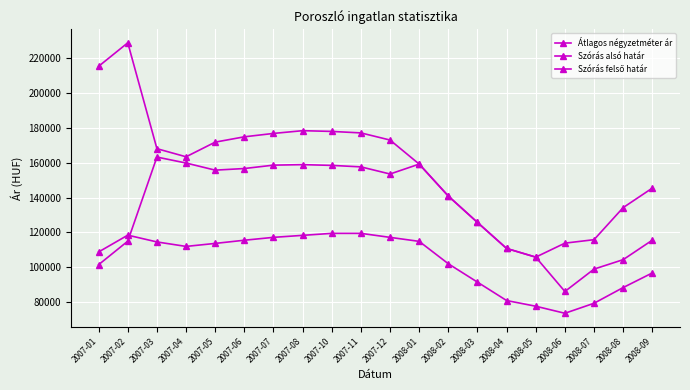

How many interior local valleys does the Szórás alsó határ series have?

3